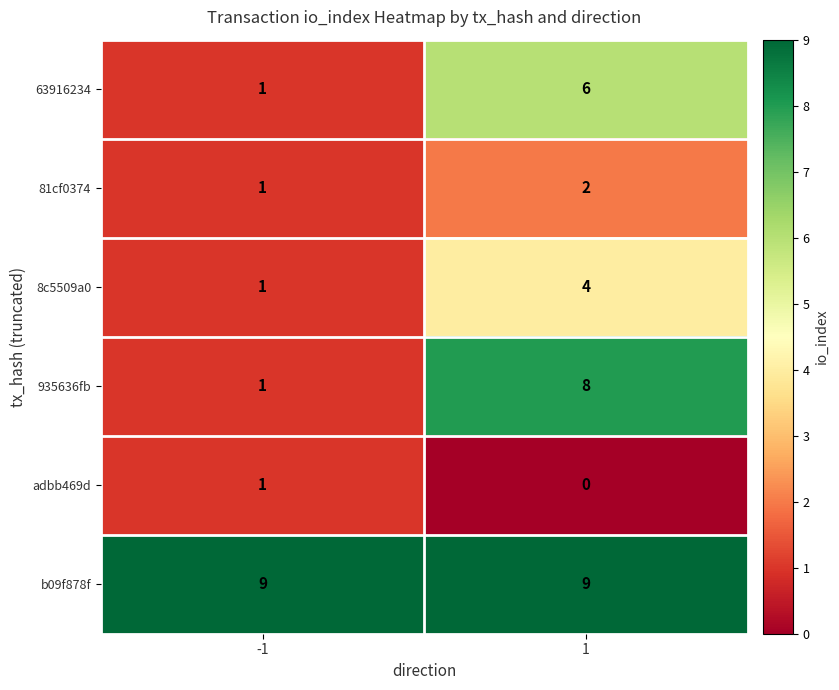

What is the sum of the 63916234 values at 1 and -1?

7